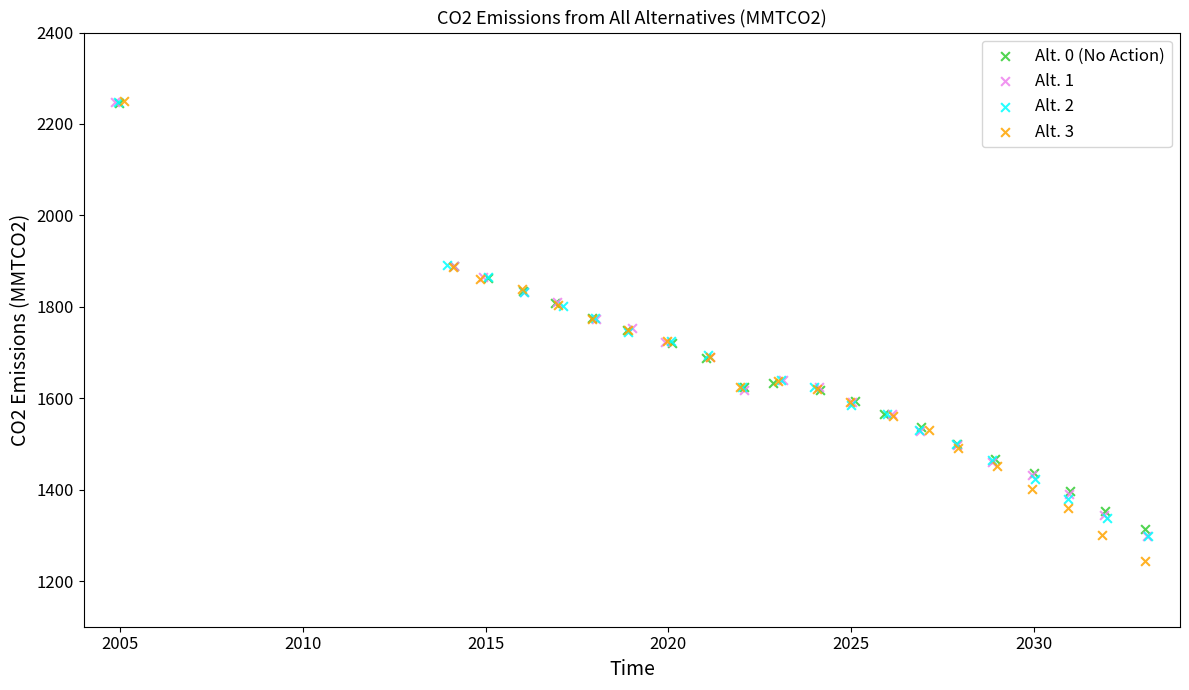

Which series reaches the minimum Y coordinate?

Alt. 3